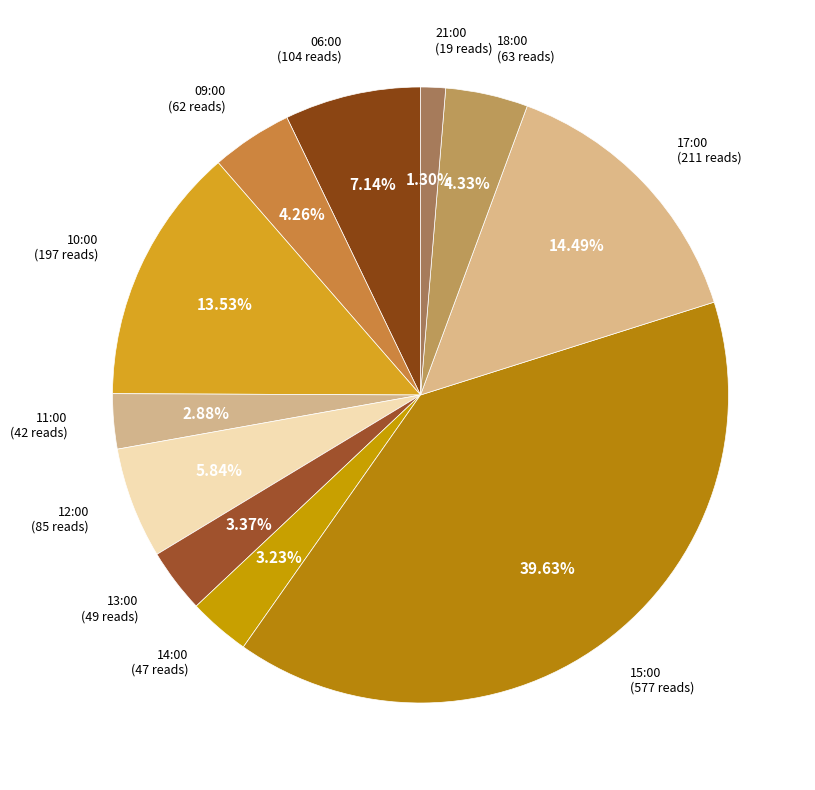

Combined, do 21:00 and 12:00 account for over 50%?

No